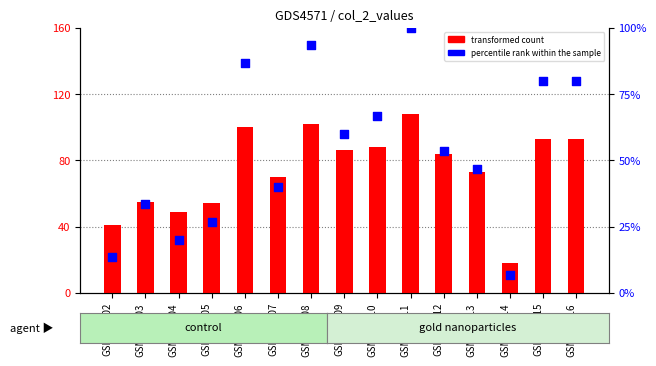

Which series has the largest total across all categories?

transformed count